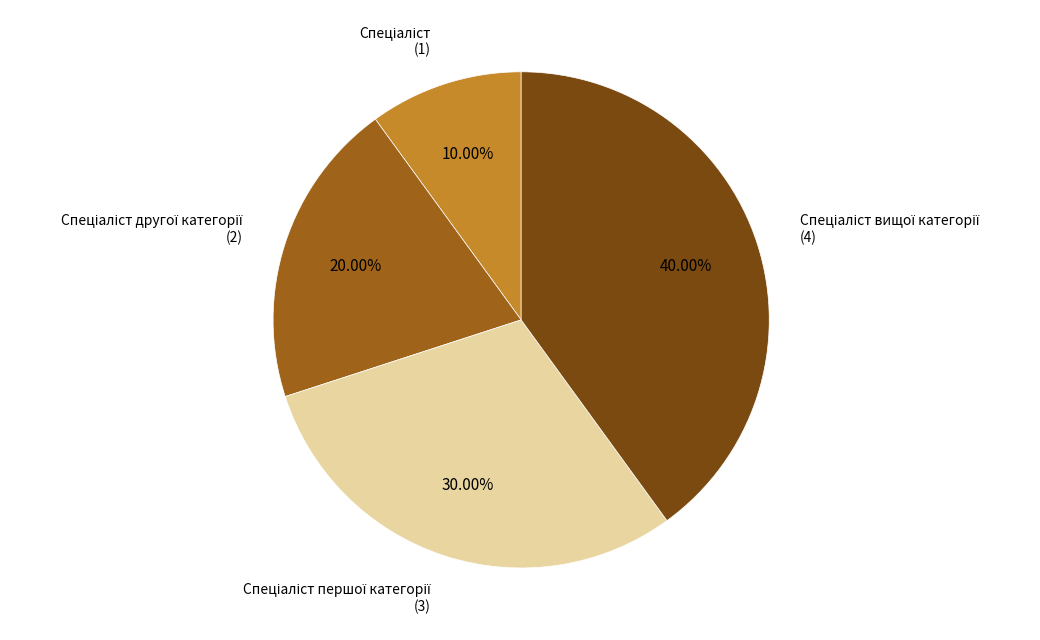

Does any single category account for the majority?

No